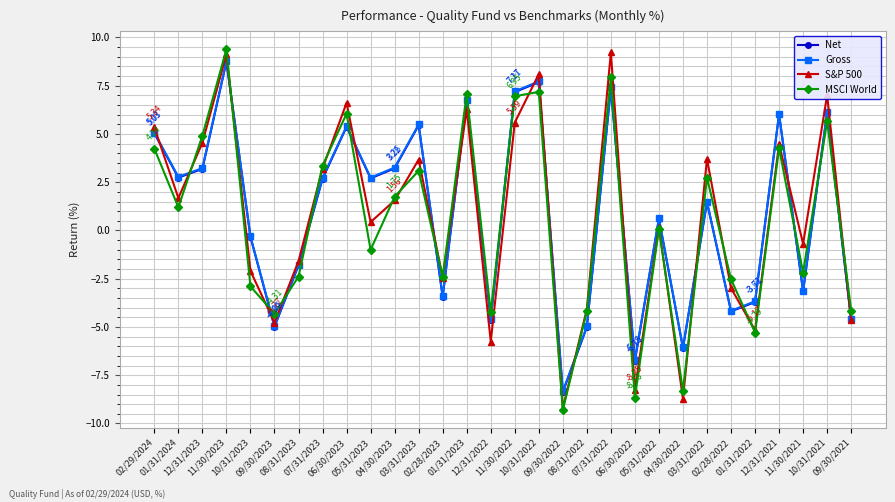

At which category does S&P 500 reach its first local valley?

01/31/2024